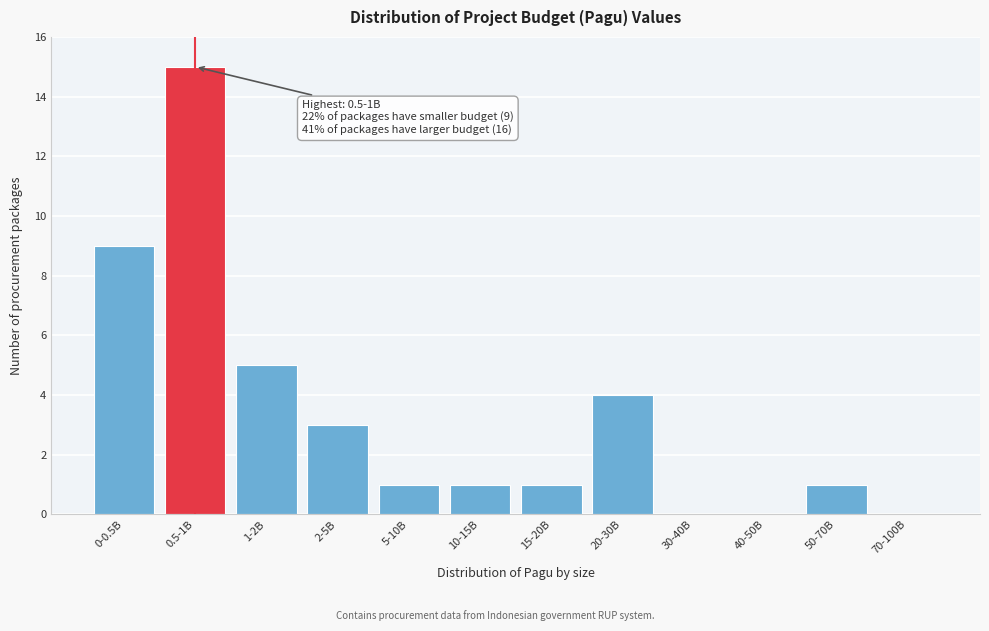

Reading left to right, what are all the values shown in this chart?

0-0.5B=9	0.5-1B=15	1-2B=5	2-5B=3	5-10B=1	10-15B=1	15-20B=1	20-30B=4	30-40B=0	40-50B=0	50-70B=1	70-100B=0